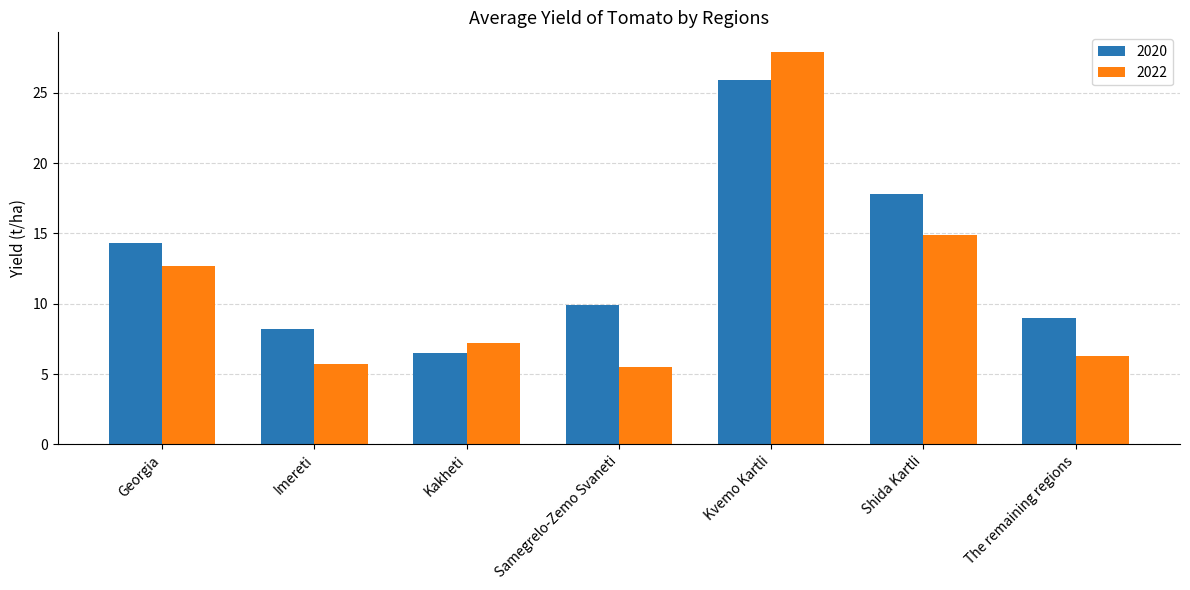

Reading left to right, extract all data points from this chart.

2020: Georgia=14.3	Imereti=8.2	Kakheti=6.5	Samegrelo-Zemo Svaneti=9.9	Kvemo Kartli=25.9	Shida Kartli=17.8	The remaining regions=9.0
2022: Georgia=12.7	Imereti=5.7	Kakheti=7.2	Samegrelo-Zemo Svaneti=5.5	Kvemo Kartli=27.9	Shida Kartli=14.9	The remaining regions=6.3